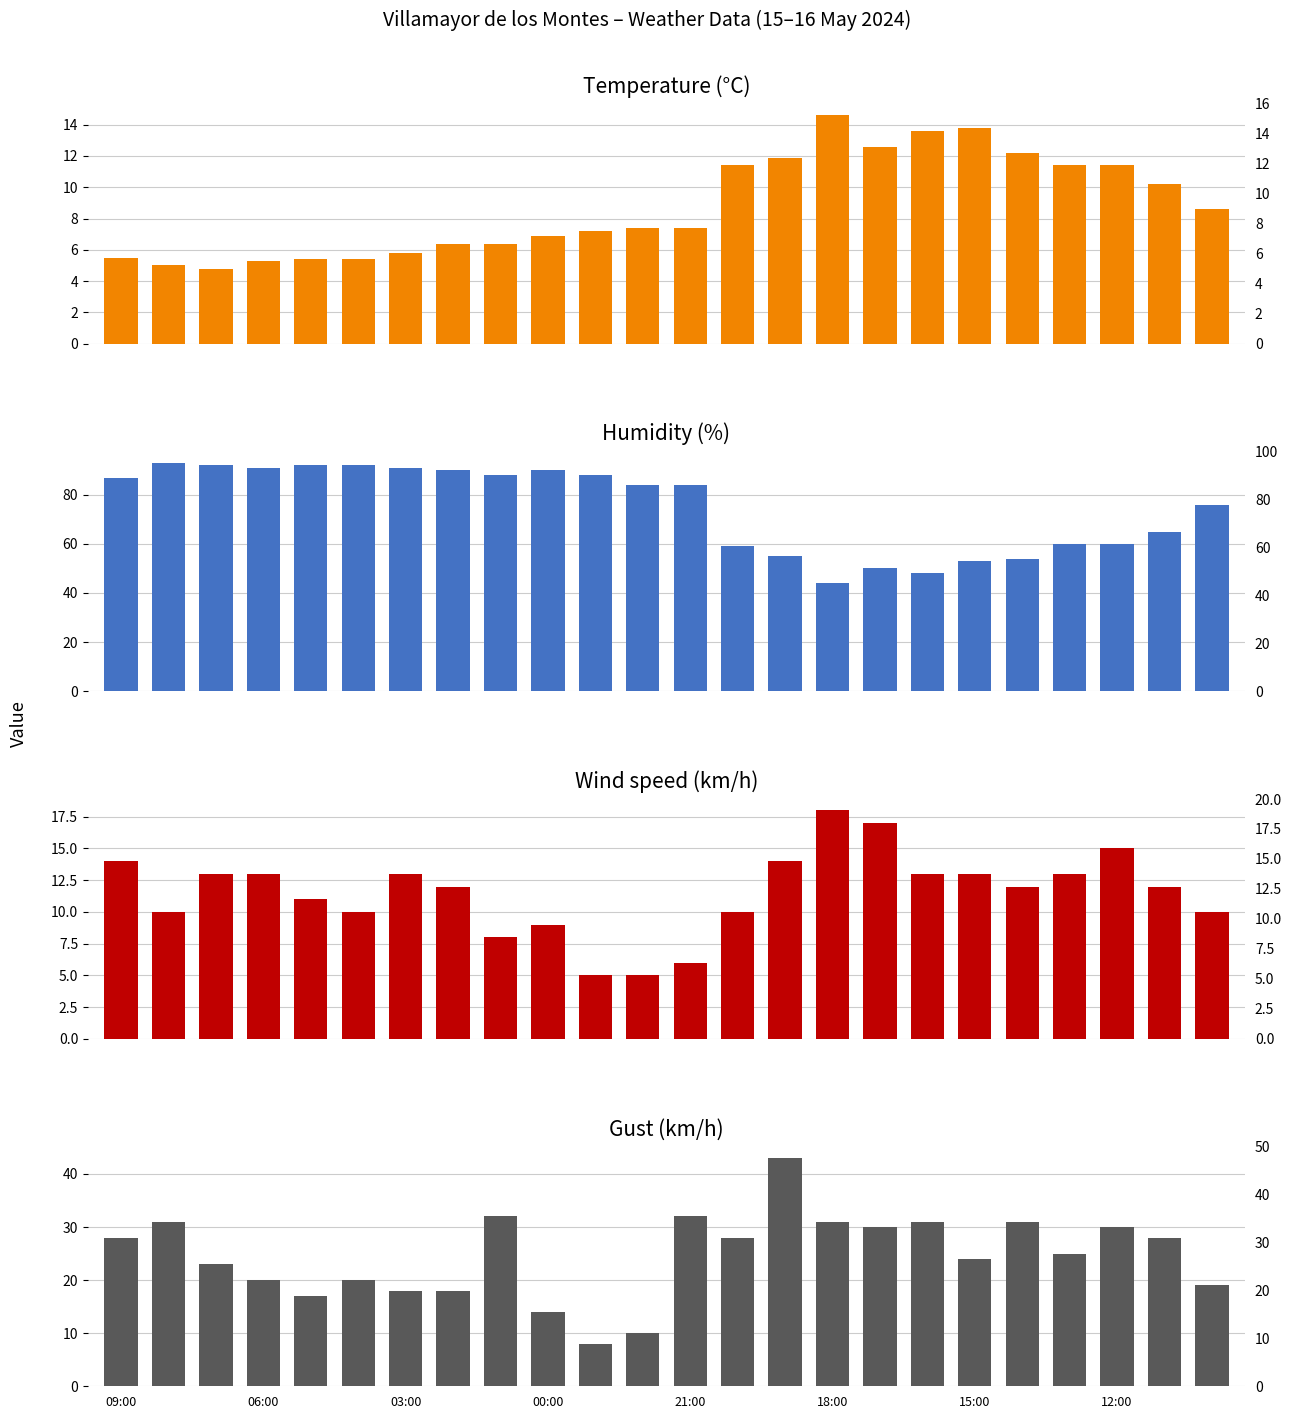

What is the smallest value displayed?

4.8